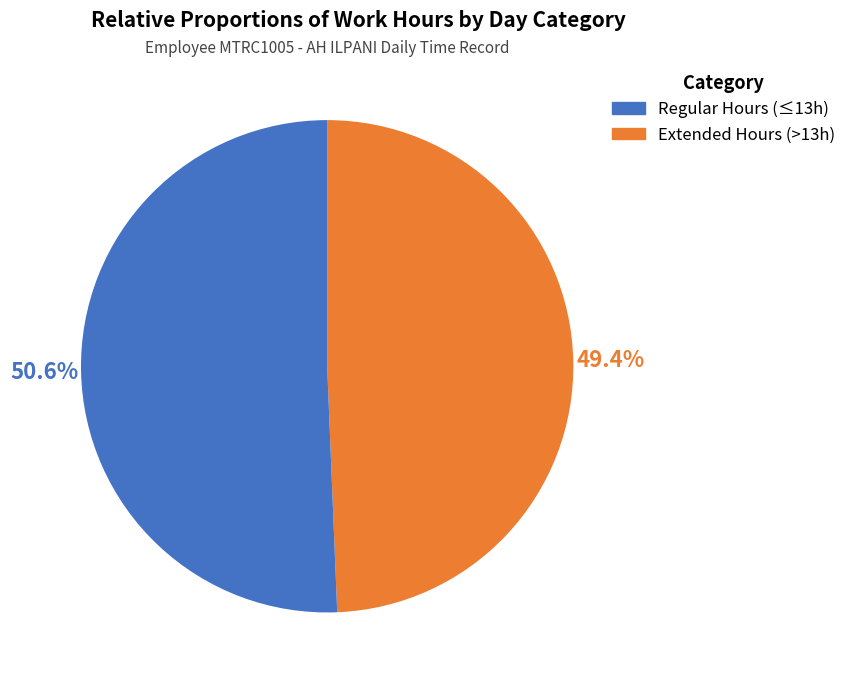

To the nearest percent, what is the average slice percentage?

50%